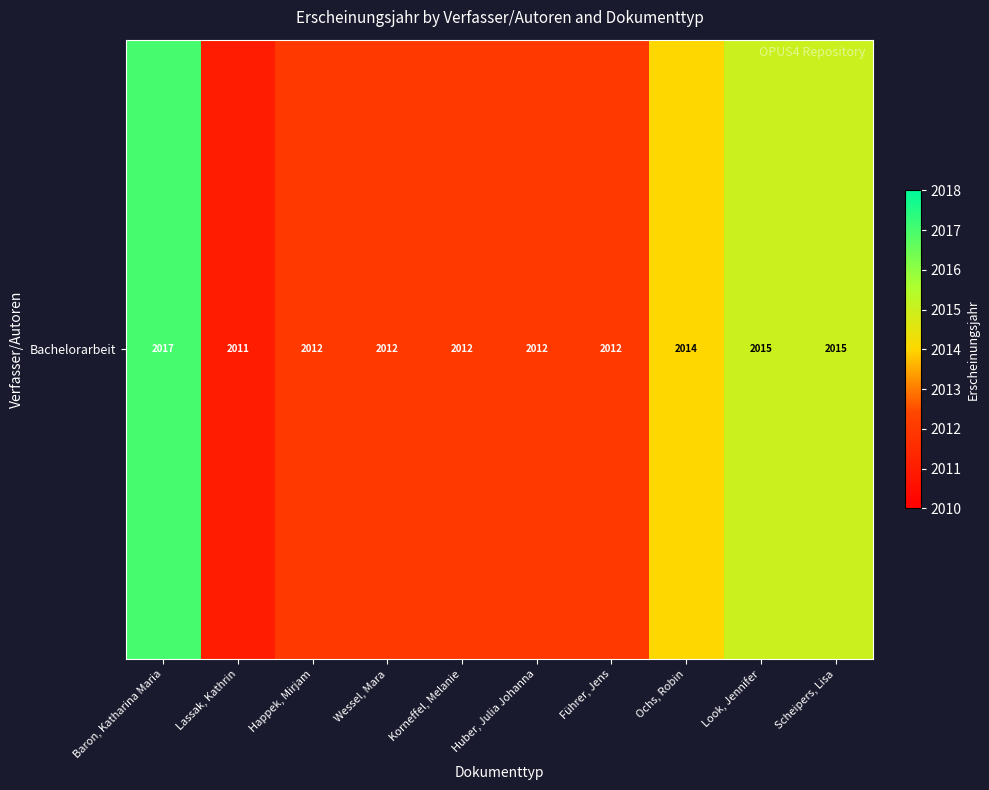

At which category does the chart reach its minimum across all series?

Lassak, Kathrin